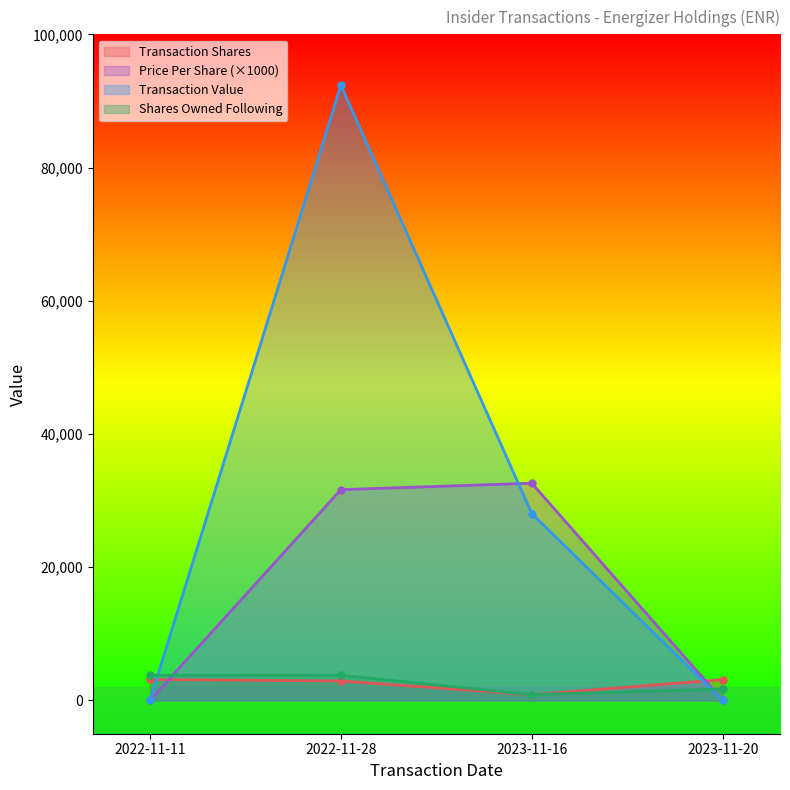

Between which two adjacent categories do transactionPricePerShare and sharesOwnedFollowingTransaction first intersect?

2022-11-11 and 2022-11-28